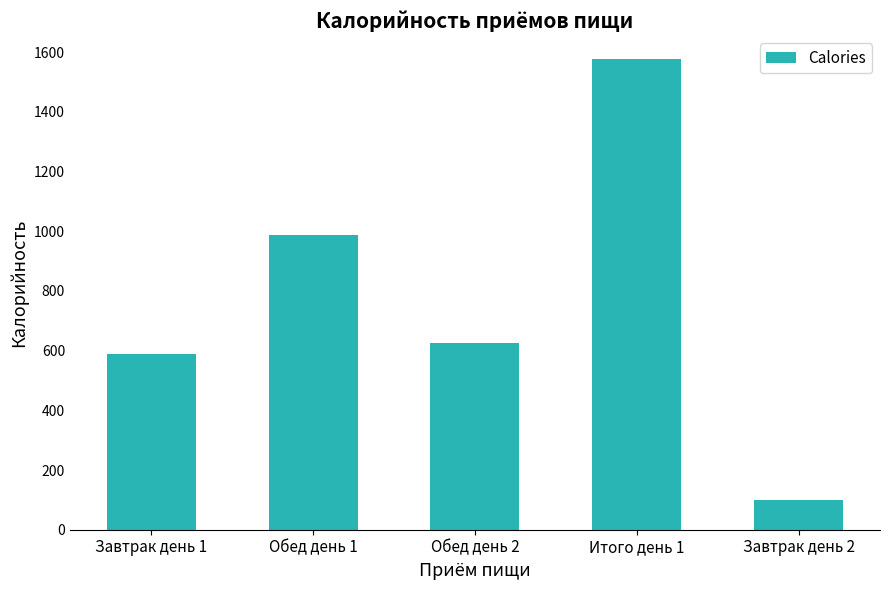

Where is the data nearest to the value 838?

Обед день 1